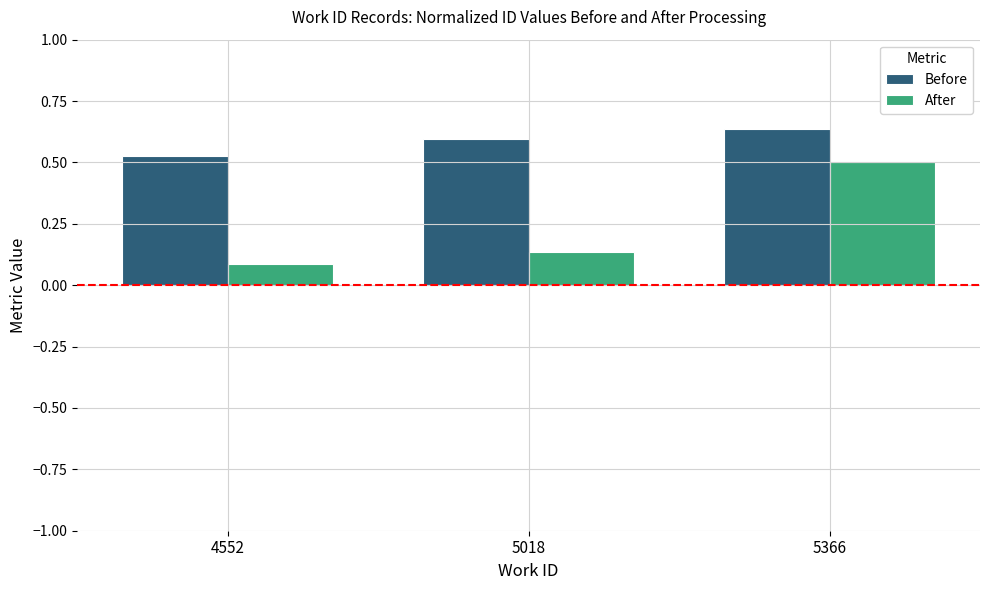

At which label does After reach its peak?

5366